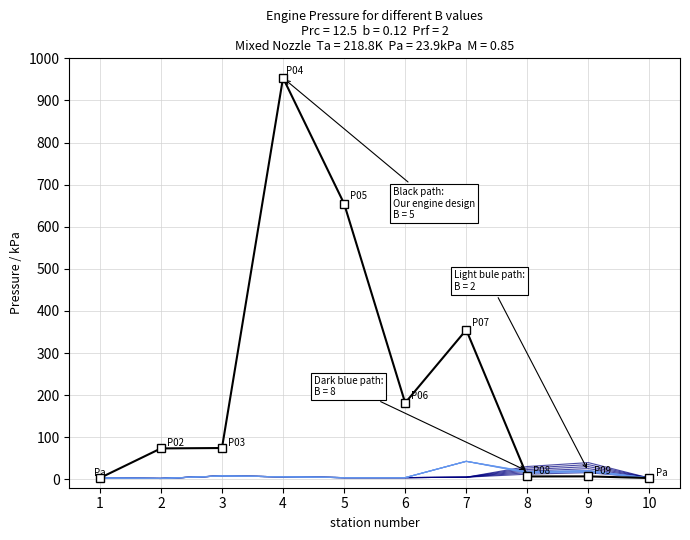

At which category does B=5 (Our engine) reach its first local peak?

4